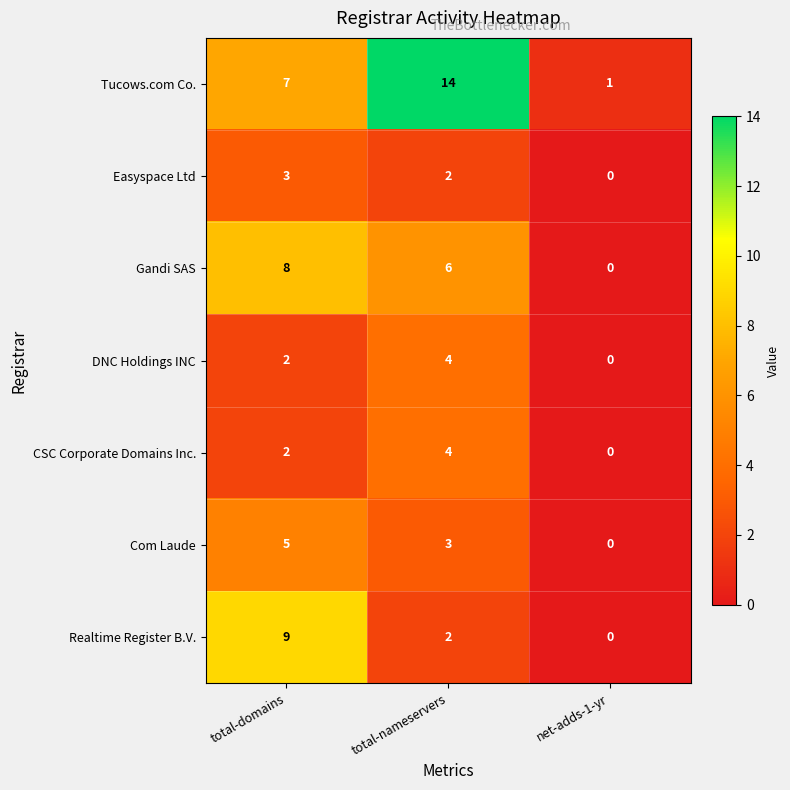

The value of Realtime Register B.V. at total-domains is 5. True or false?

False